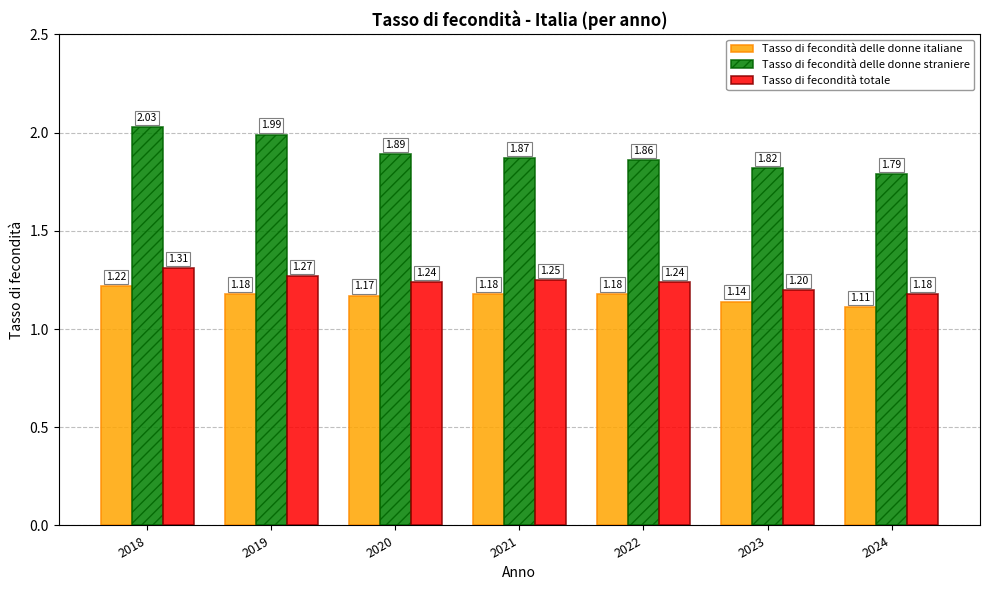

Count the number of categories in the chart.

7